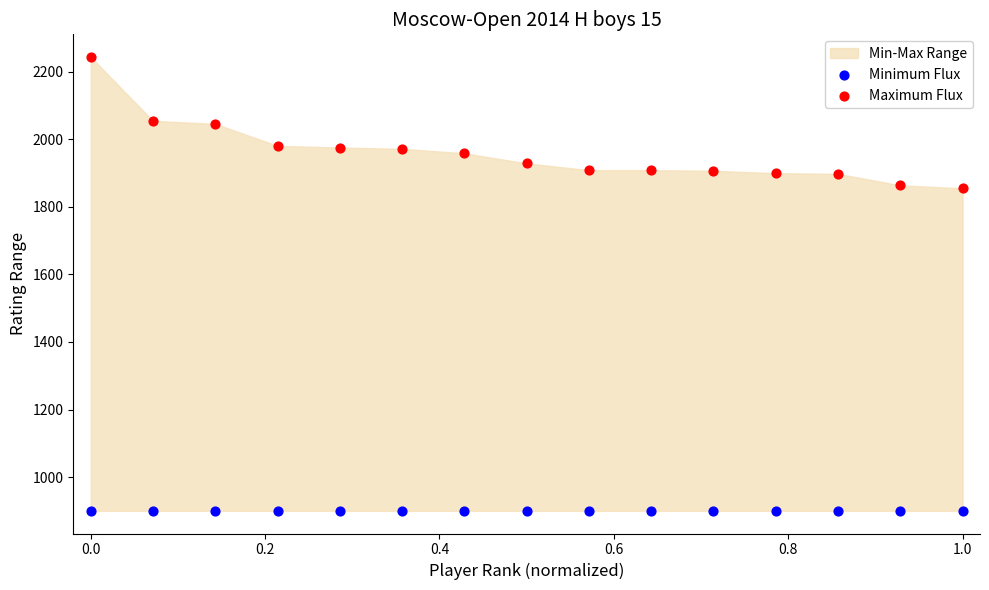

How many points are shown in the scatter plot?

30